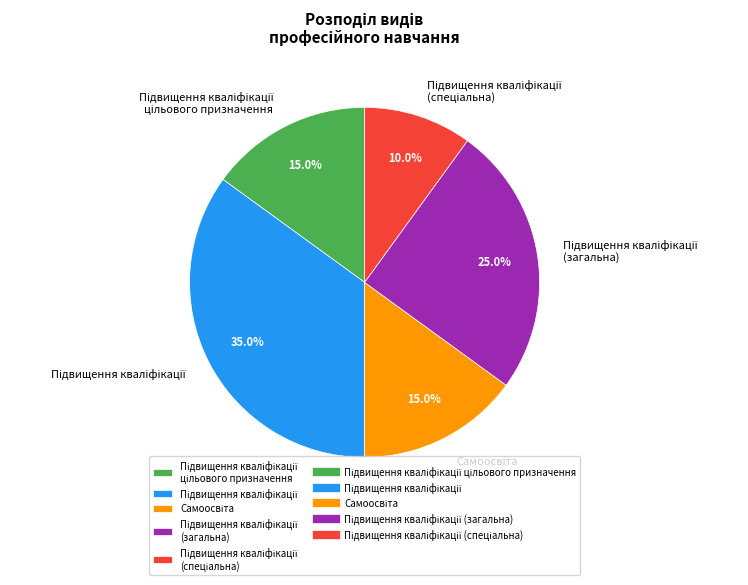

Is there any slice that represents more than half of the pie?

No